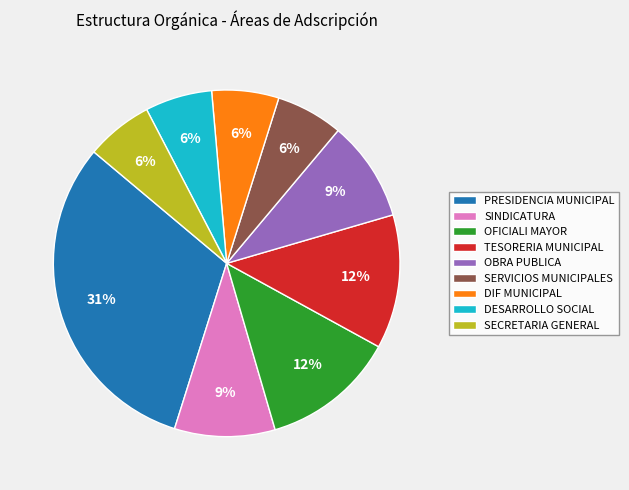

Which has a higher value, SERVICIOS MUNICIPALES or OBRA PUBLICA?

OBRA PUBLICA